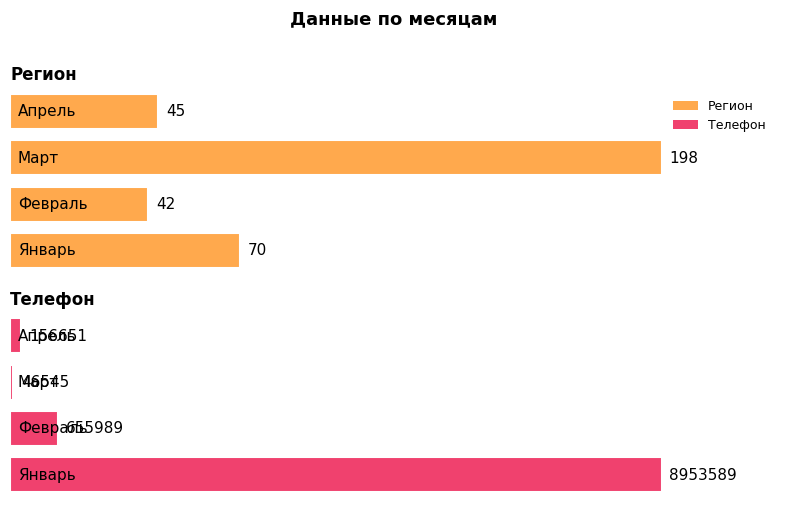

What is the maximum value shown in the chart?

8953589